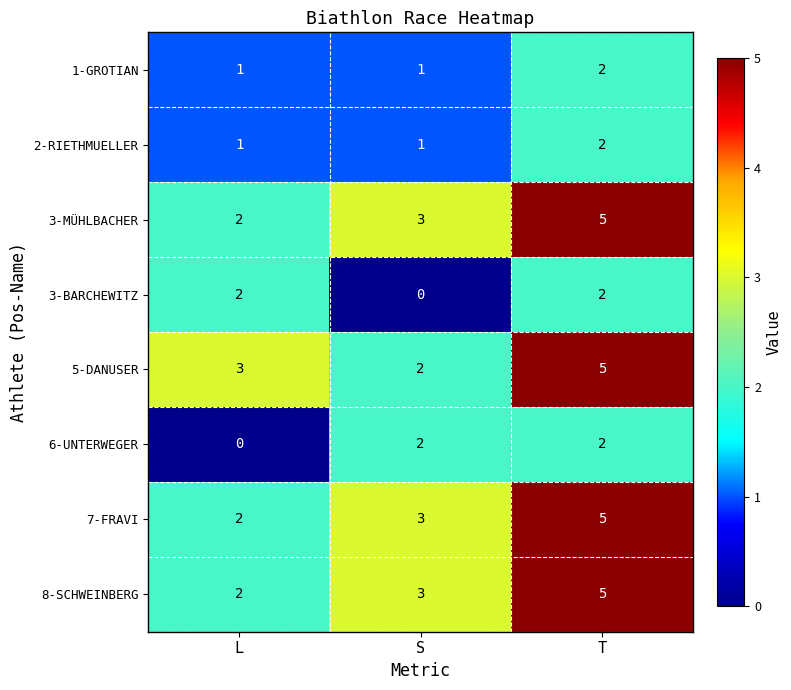

Between S and T, which series saw the biggest shift?

5-DANUSER